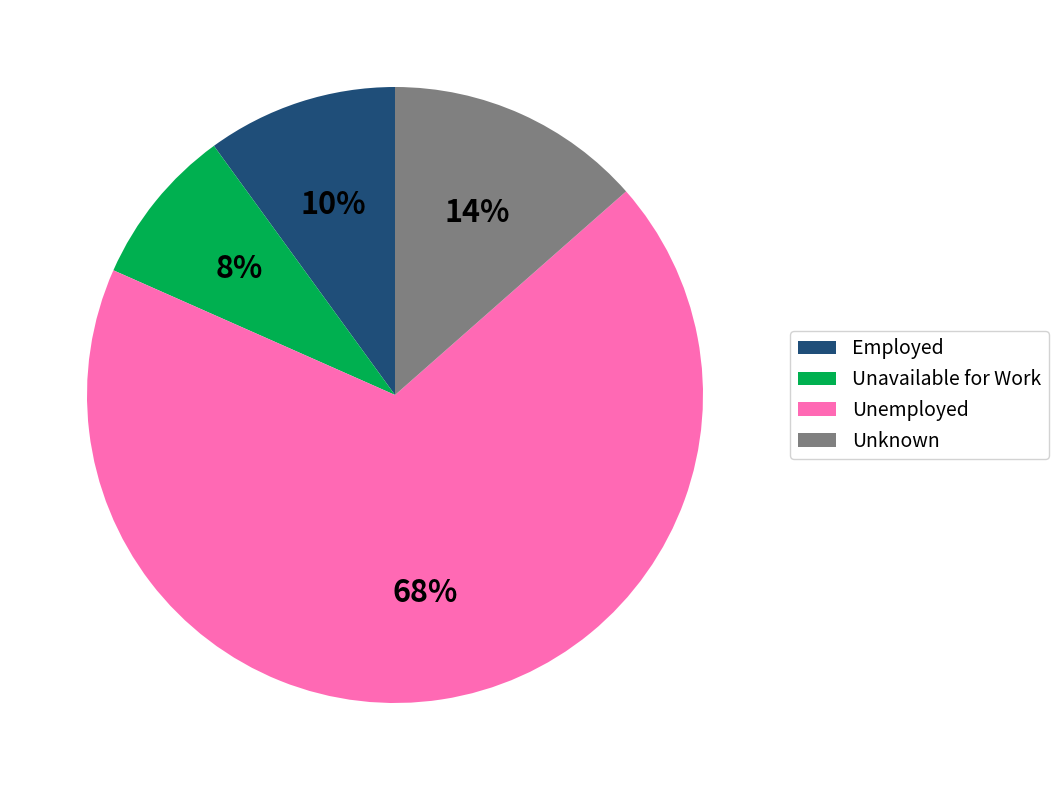

How many segments does this pie chart have?

4